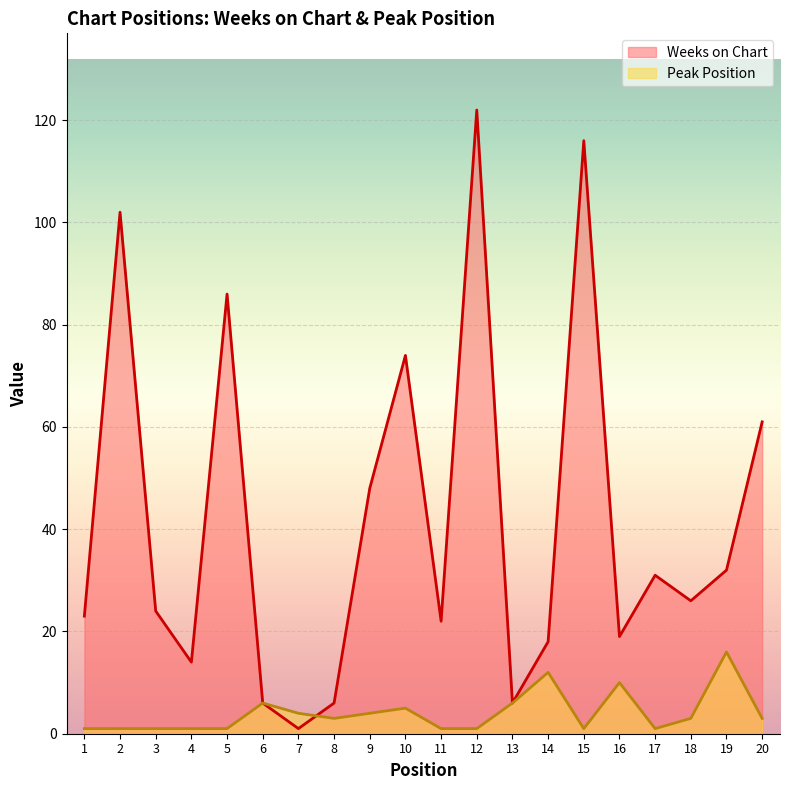

In Peak Position, how many points are lower than both neighbors (excluding endpoints)?

3